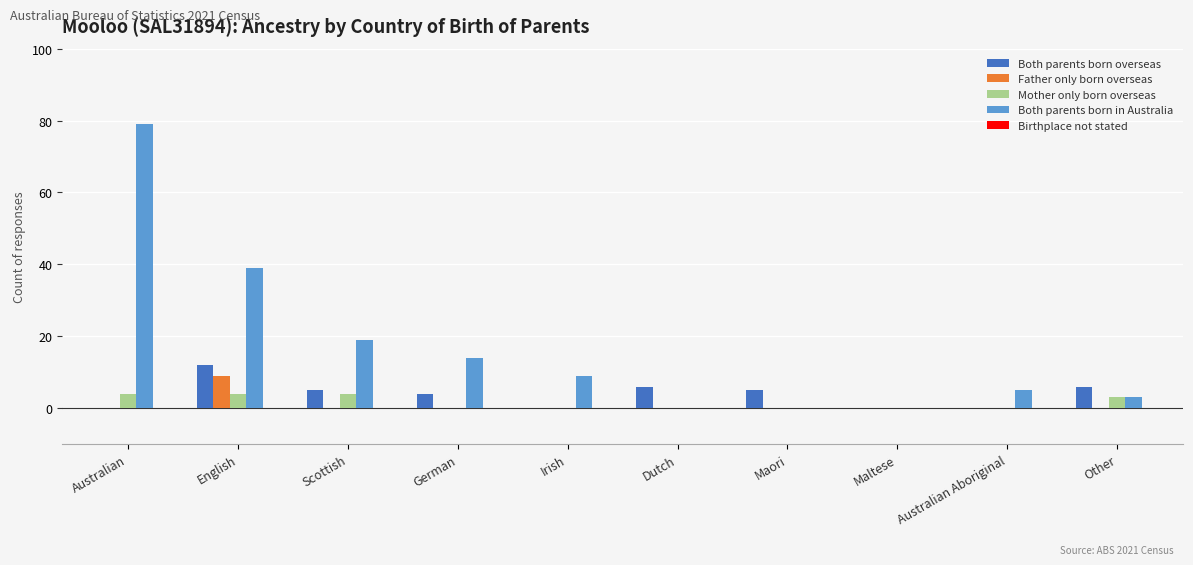

What is the total value across all series at Other?

12